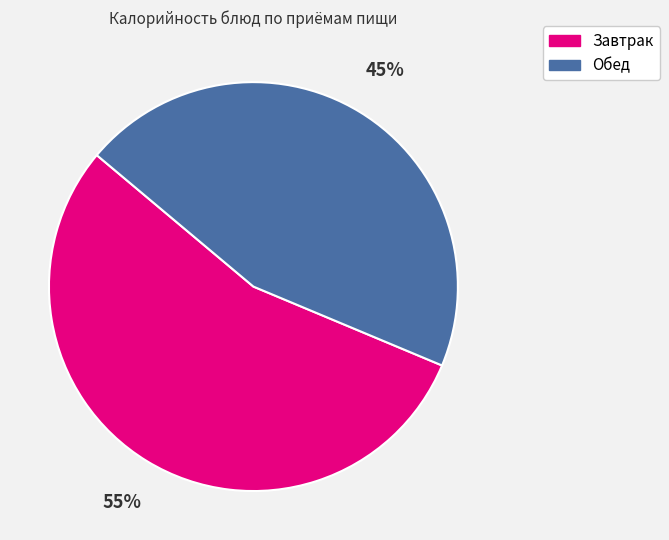

Does any single category account for the majority?

Yes